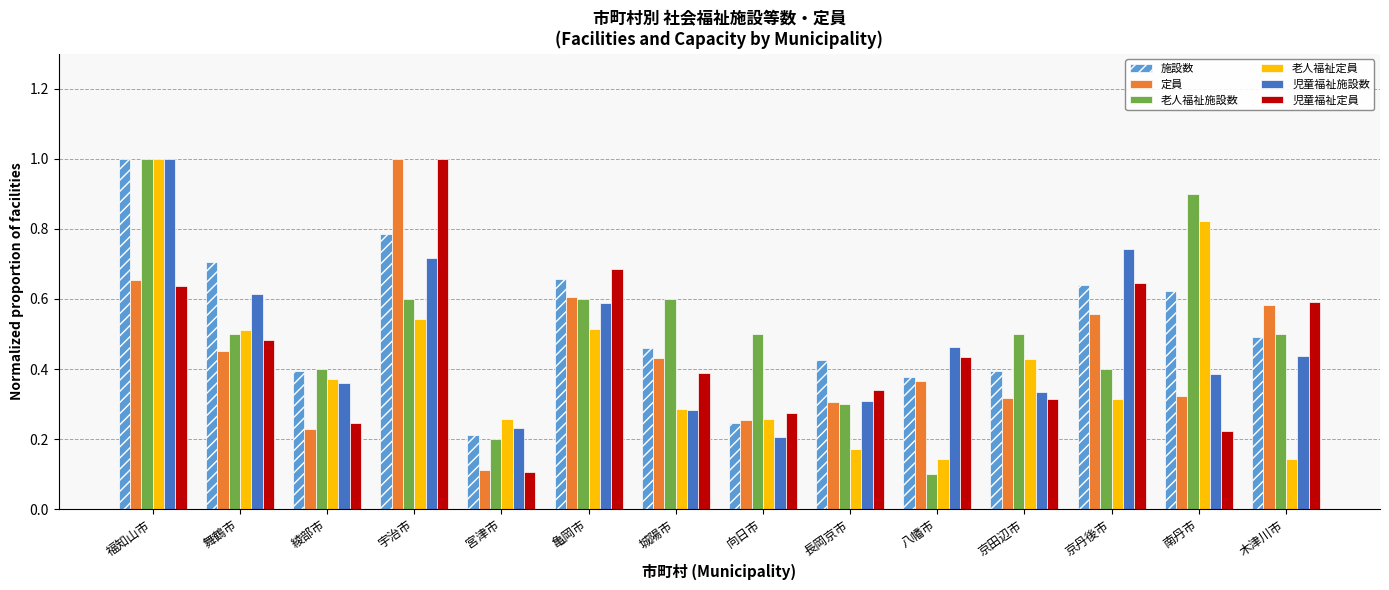

Which series changed the most between 宮津市 and 八幡市?

児童福祉定員